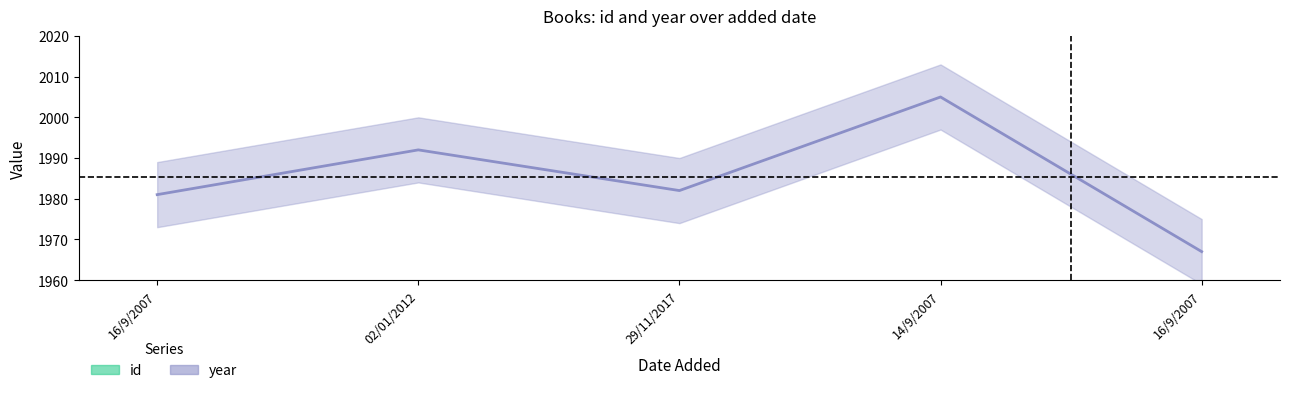

How many series are shown in this chart?

2